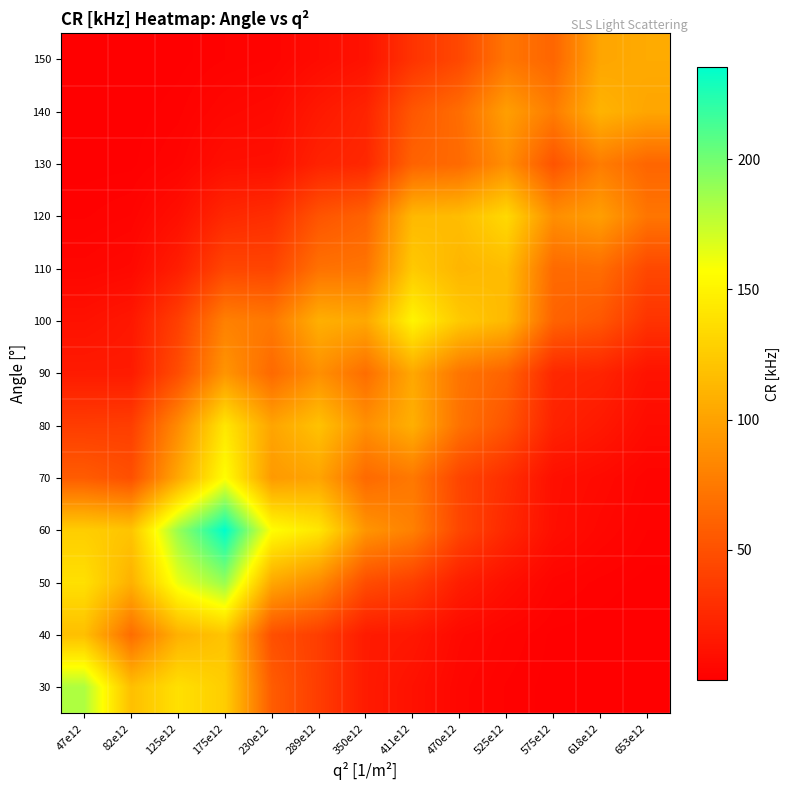

Rank the series by their maximum value, from lowest to highest.

130, 90, 150, 140, 40, 110, 120, 80, 100, 70, 30, 50, 60